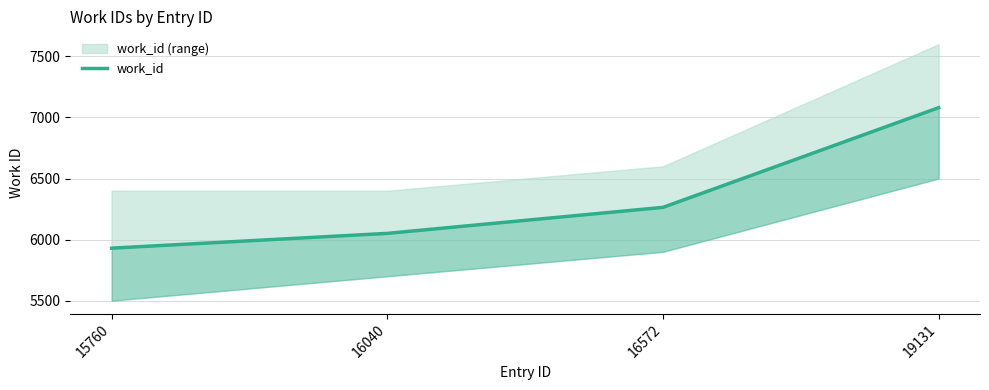

Reading right to left, extract all data points from this chart.

19131=7080	16572=6264	16040=6051	15760=5930